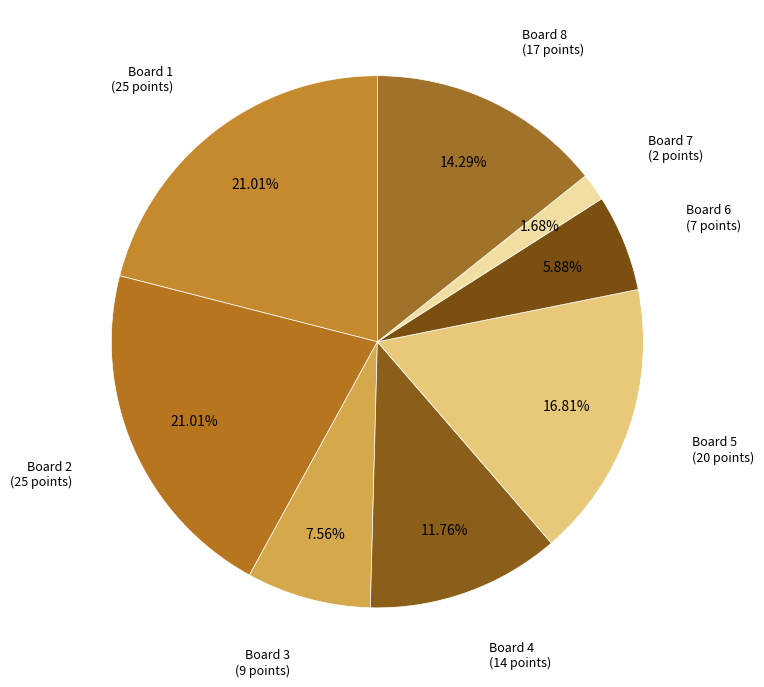

How many segments does this pie chart have?

8